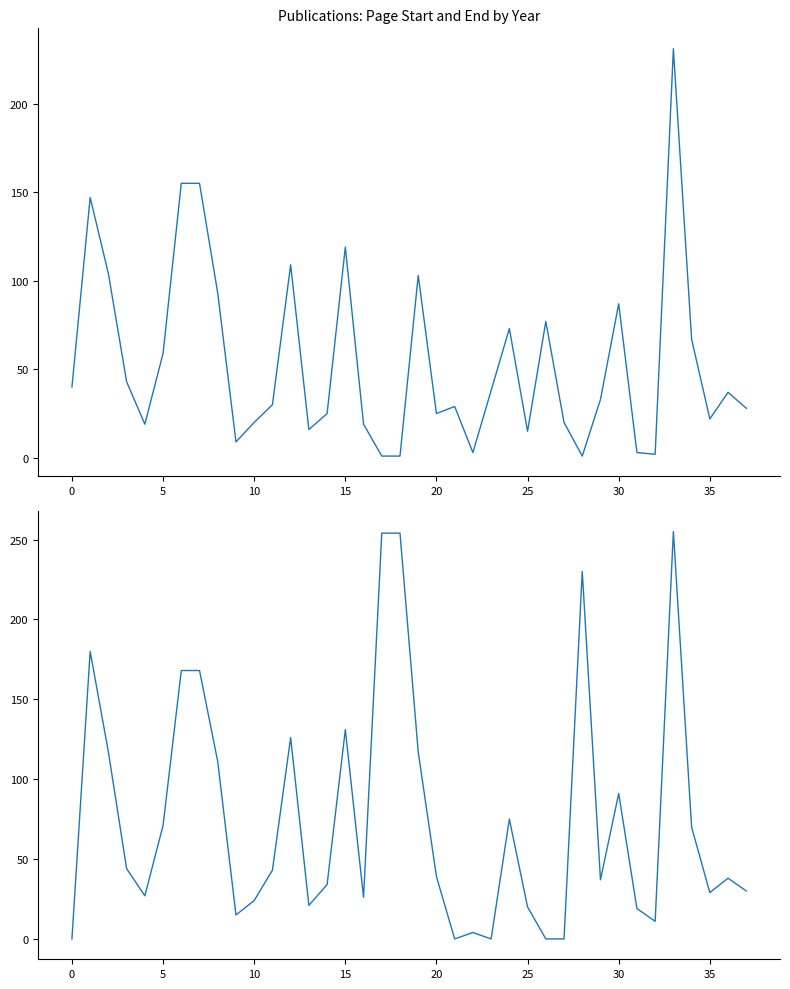

Between 11 and 27, which is larger?

11